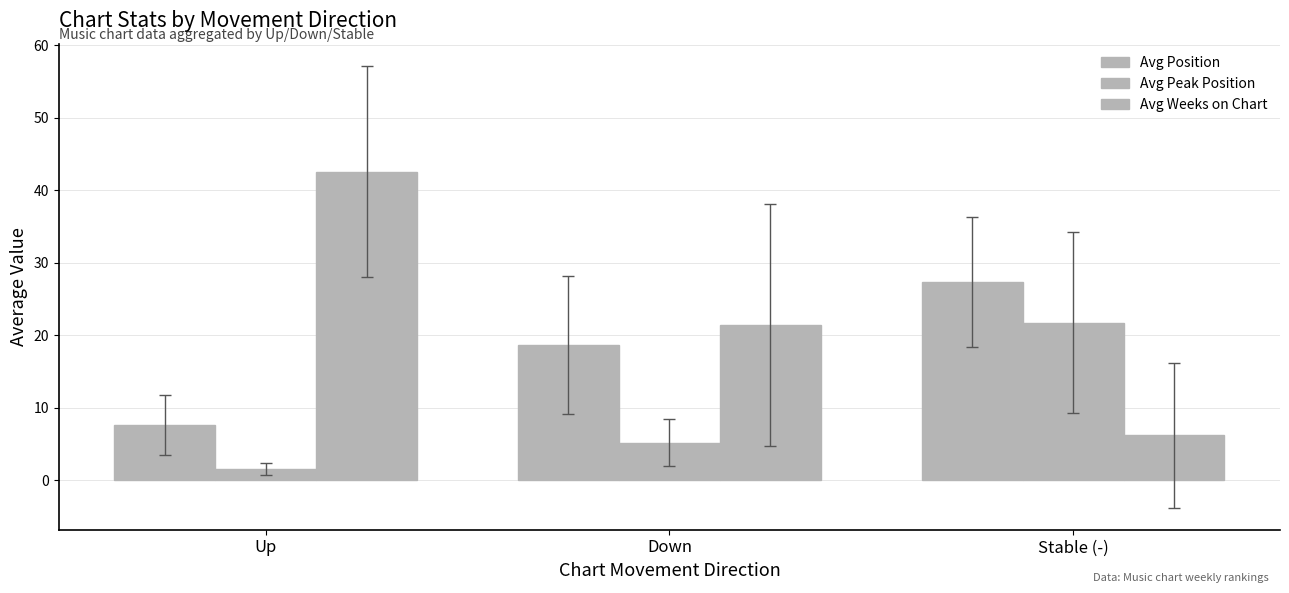

At which label does Avg Weeks on Chart first exceed 21?

Up